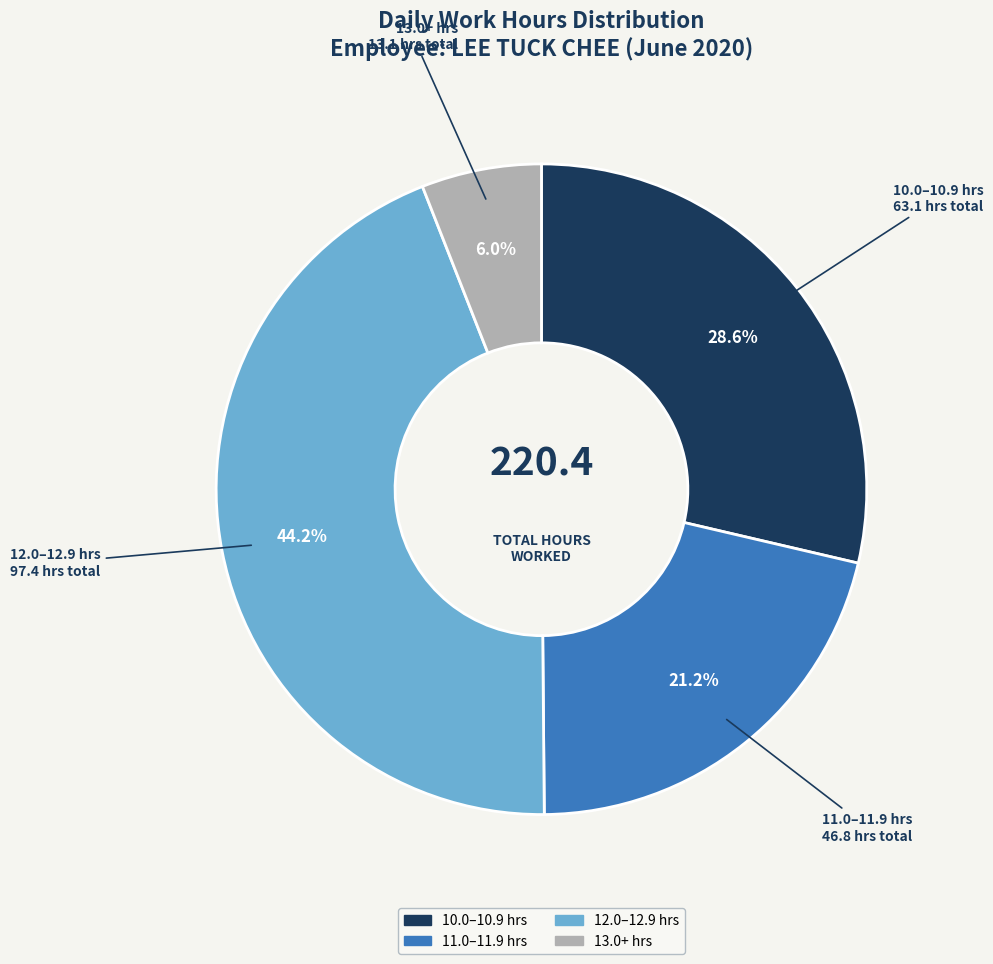

Rank the categories by value from lowest to highest.

13.0+ hrs, 11.0–11.9 hrs, 10.0–10.9 hrs, 12.0–12.9 hrs